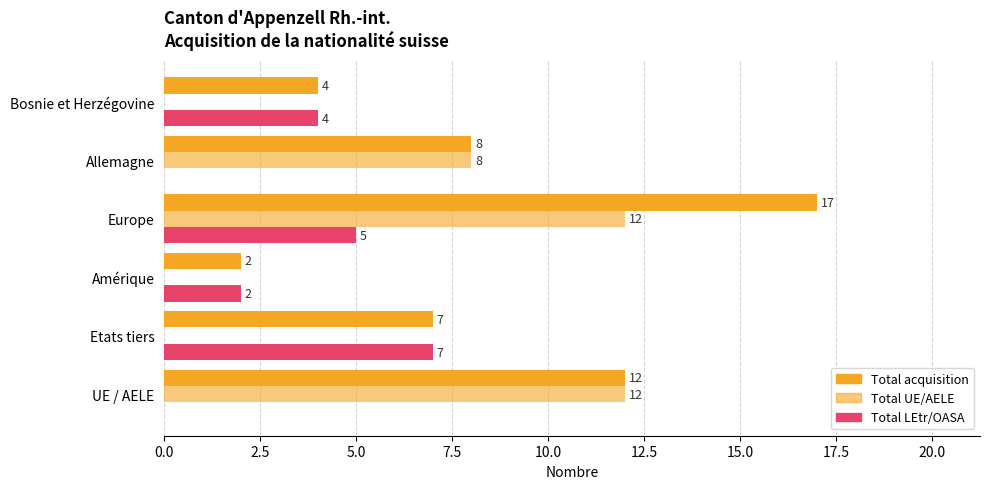

Count the number of categories in the chart.

6